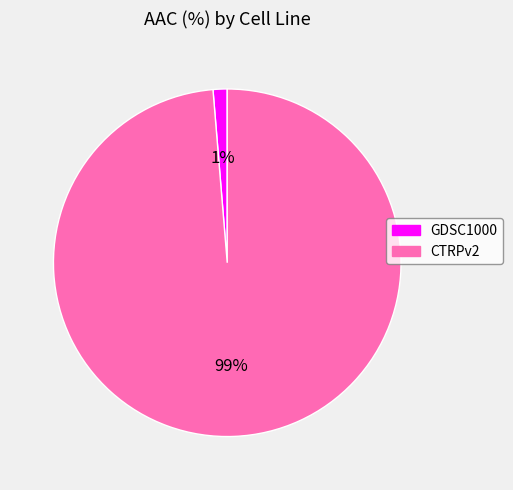

How many slices are in this pie chart?

2